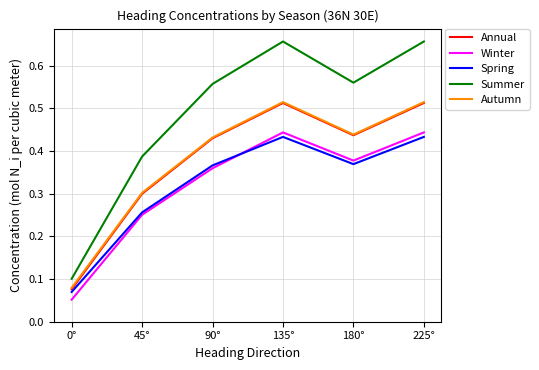

What are all the series names shown in the legend?

Annual, Winter, Spring, Summer, Autumn